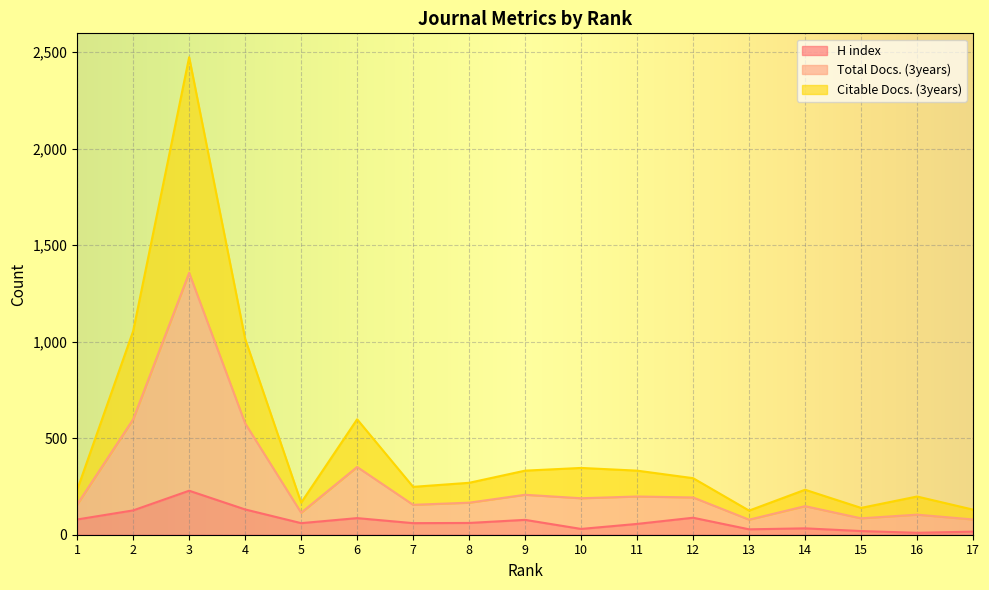

The value of H index at 11 is 56. True or false?

True